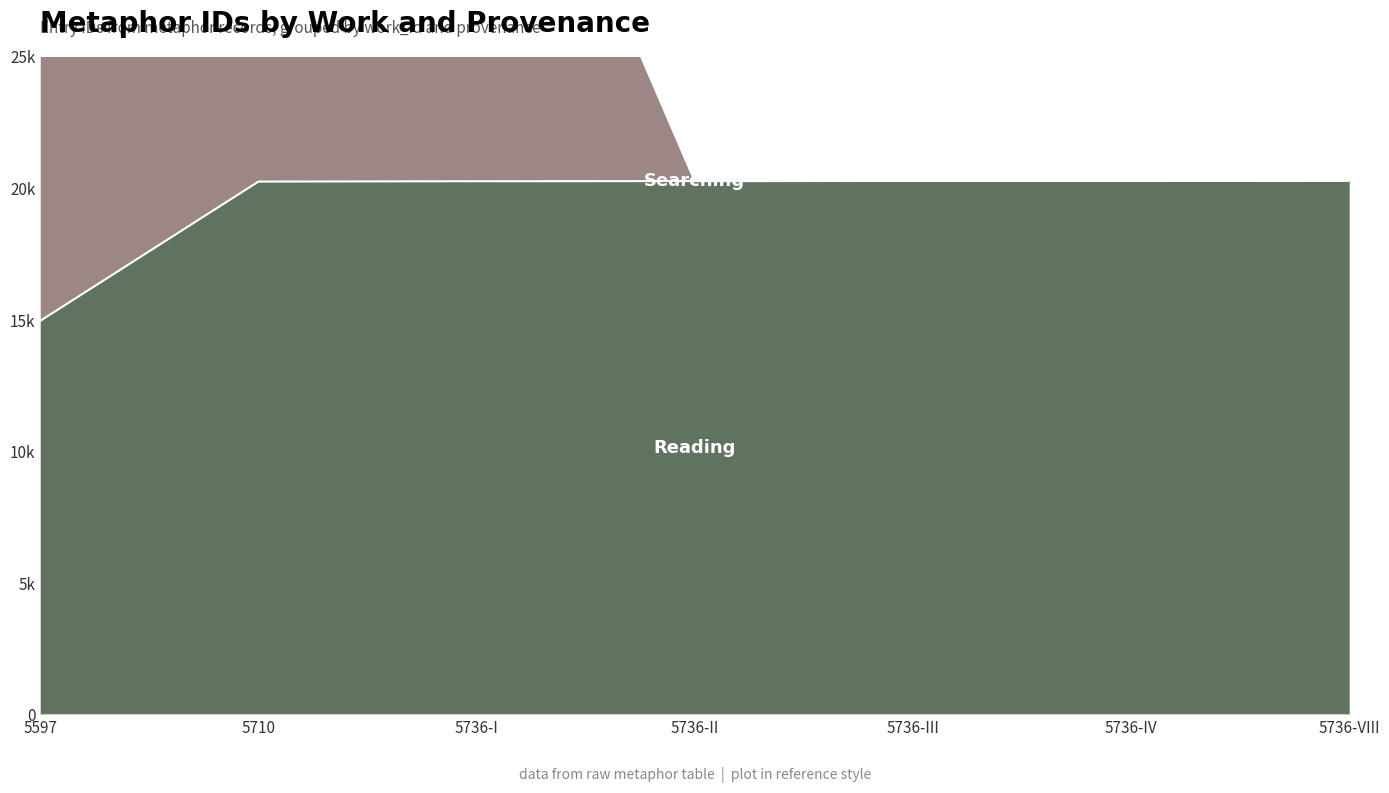

What is the sum of the values at 5736-III and 5736-IV?

40558